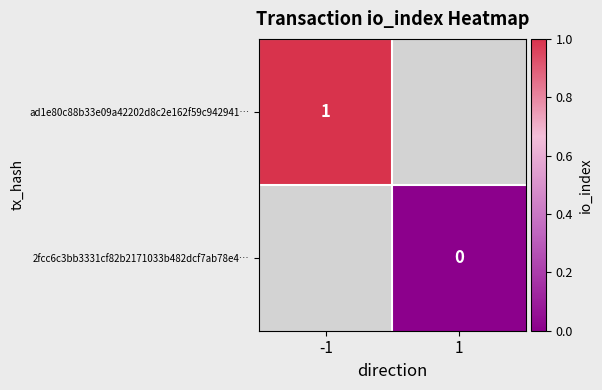

At 1, list the series in order from largest to smallest.

ad1e80c88b33e09a42202d8c2e162f59c942941…, 2fcc6c3bb3331cf82b2171033b482dcf7ab78e4…